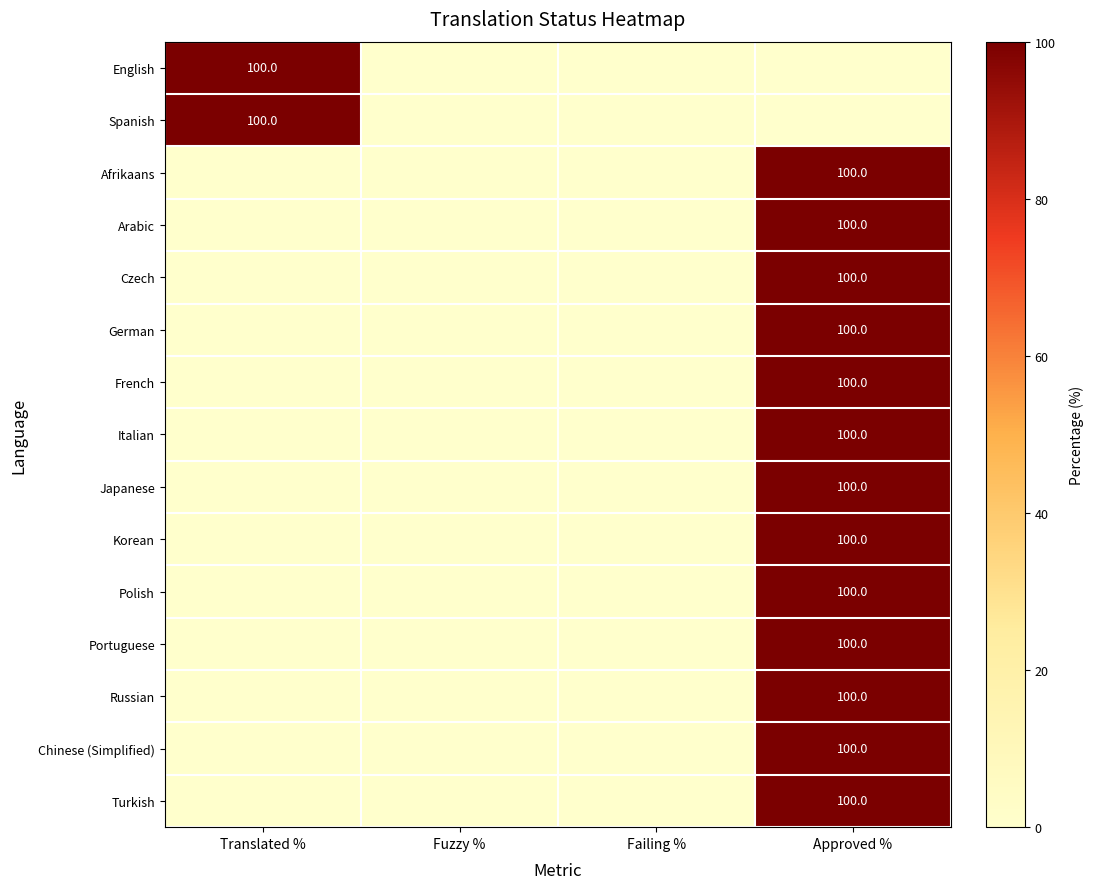

At which category is the sum across all series the highest?

Approved %